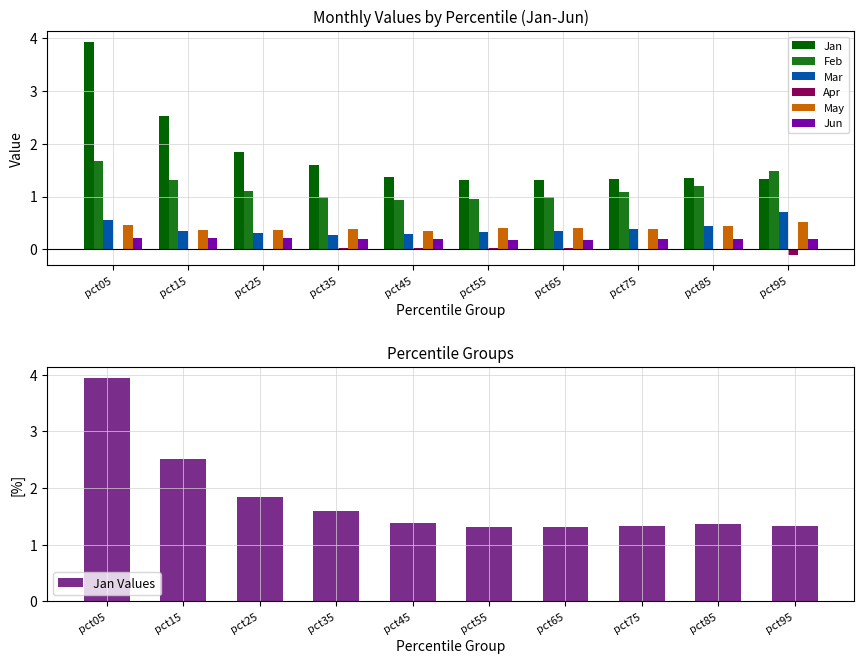

True or false: Jan Values has a value of 1.2 at pct15.

False